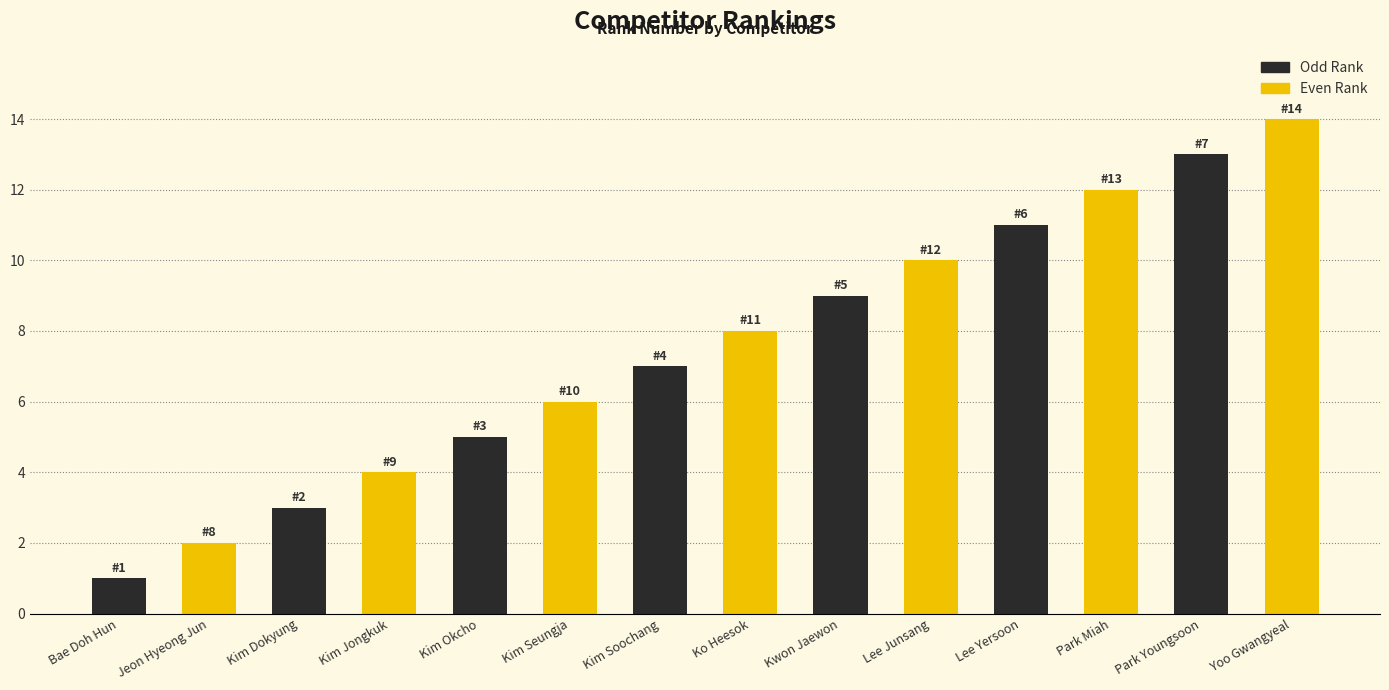

What are all the series names shown in the legend?

Odd Rank, Even Rank